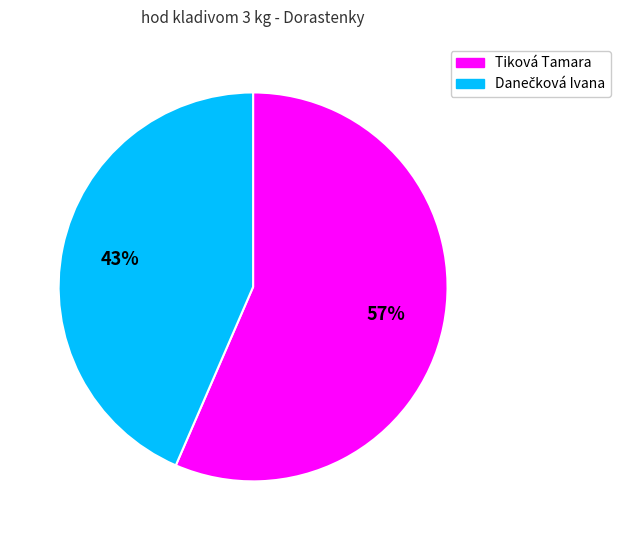

To the nearest percent, what is the average slice percentage?

50%